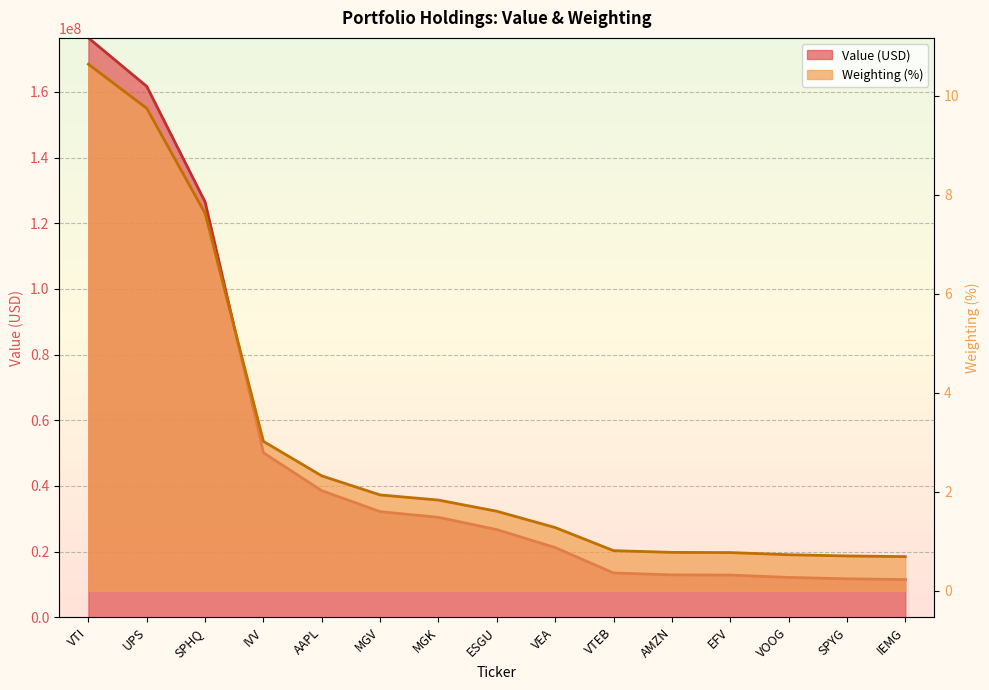

What are all the series names shown in the legend?

Value, Weighting